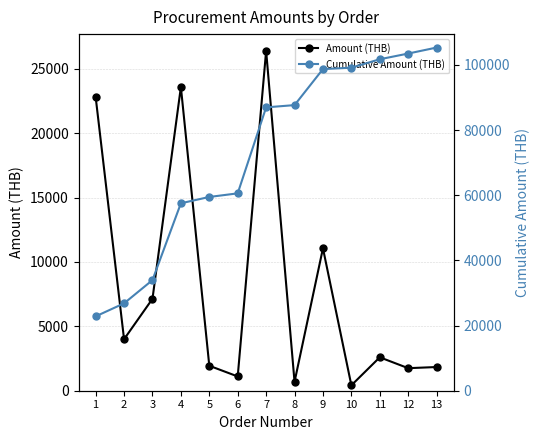

Reading left to right, extract all data points from this chart.

Amount (THB): 22823.1	4000.0	7136.9	23586.3	1939.2	1108.0	26400.0	690.0	11062.9	420.0	2596.3	1751.2	1840.0
Cumulative Amount (THB): 22823.1	26823.1	33960.0	57546.3	59485.5	60593.5	86993.5	87683.5	98746.4	99166.4	101762.8	103513.9	105353.9